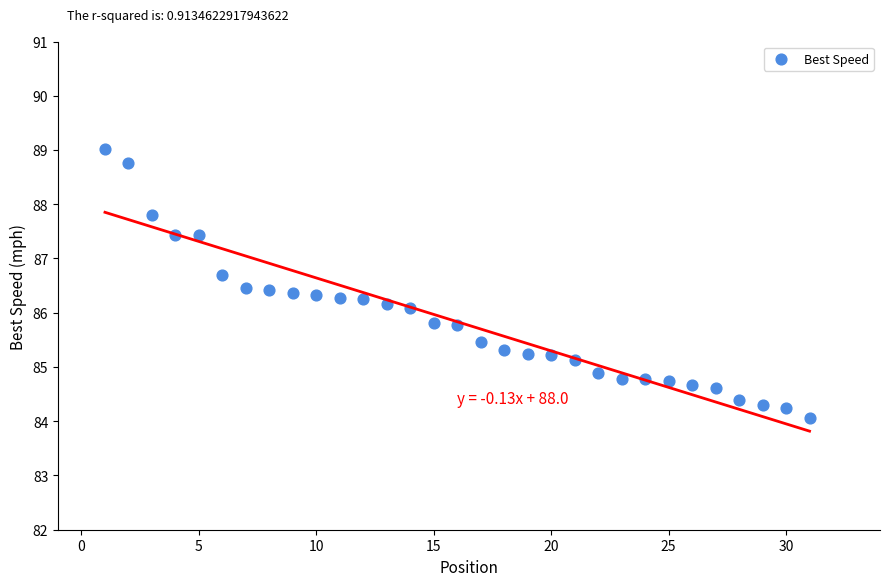

What is the range of X values (max minus min)?

30.0